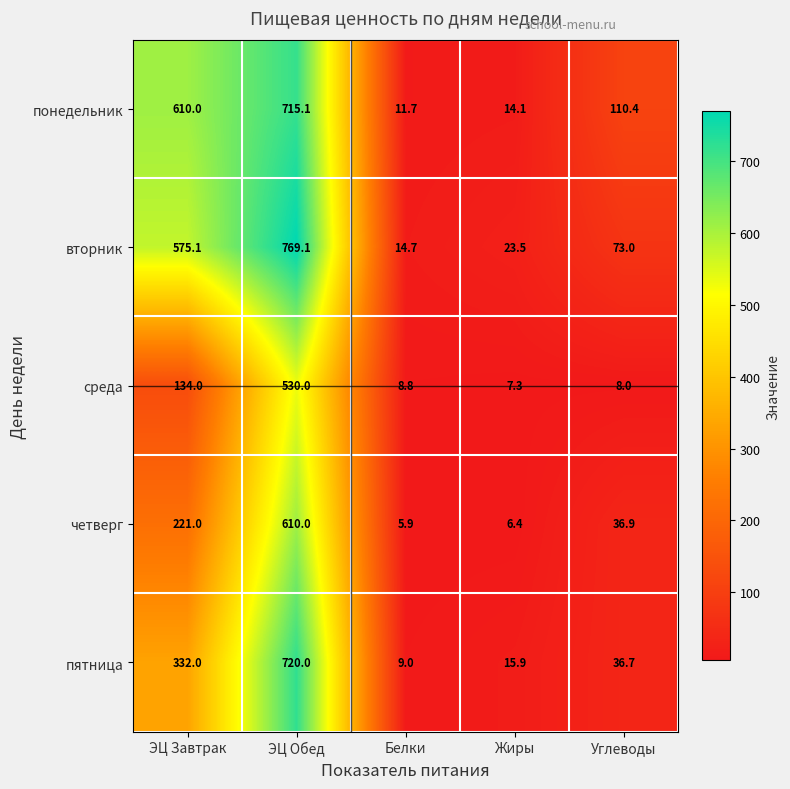

Which label corresponds to the smallest value in the chart?

Белки